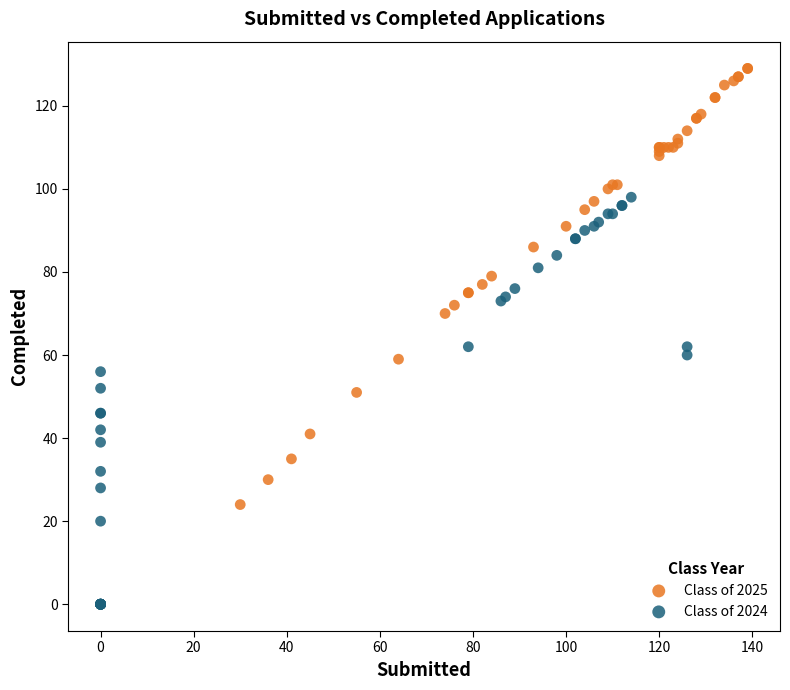

Which series contains the lowest Y value?

Class of 2024